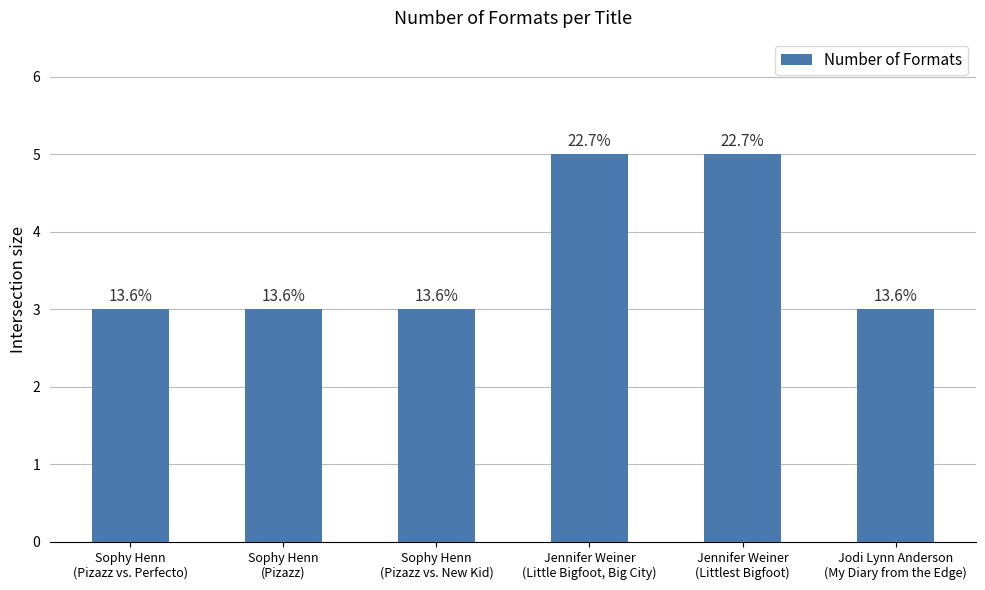

How many bars are there in total?

6